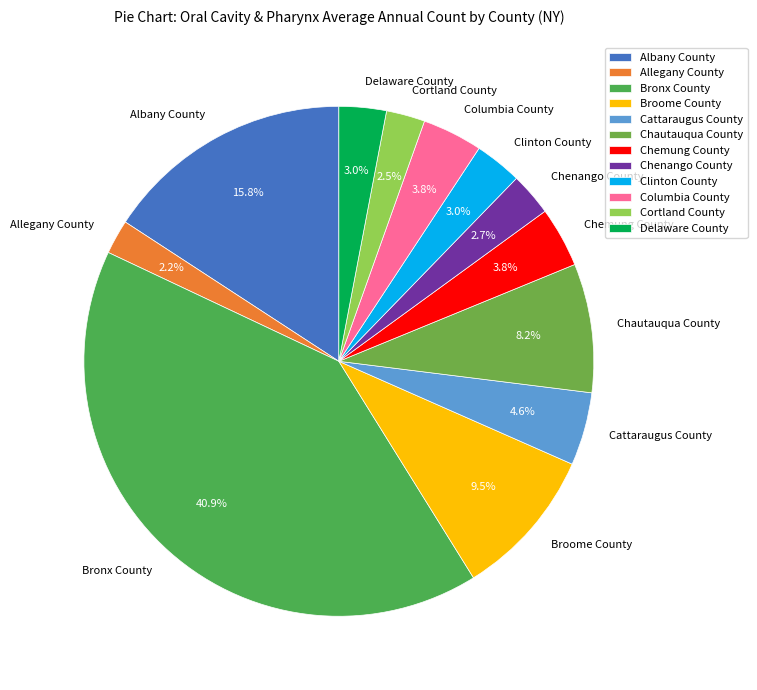

What portion of the pie excludes Clinton County?

97.0%